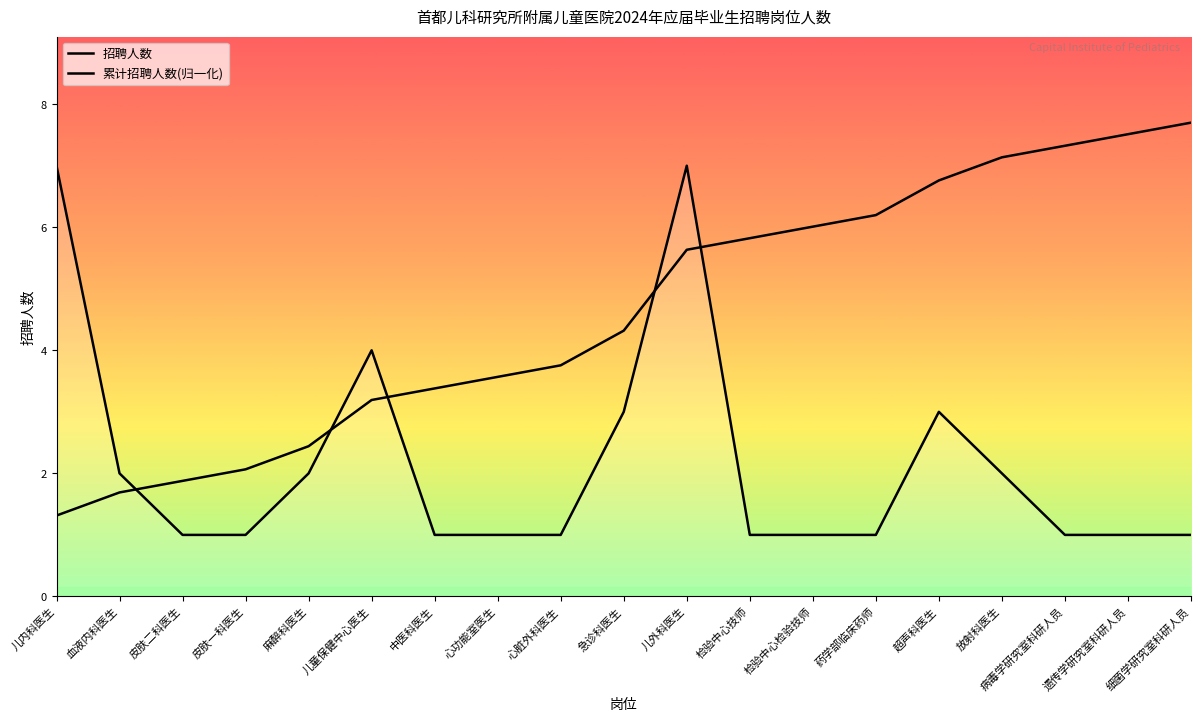

At how many categories does at least one series exceed 1?

19